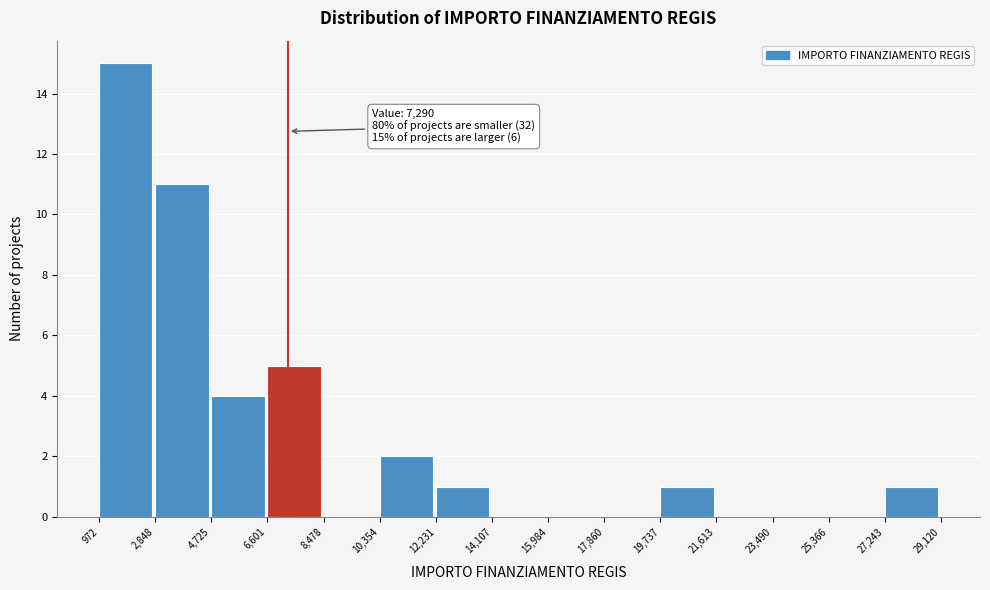

Which range on the x-axis has the tallest bar?

972 to 2,848